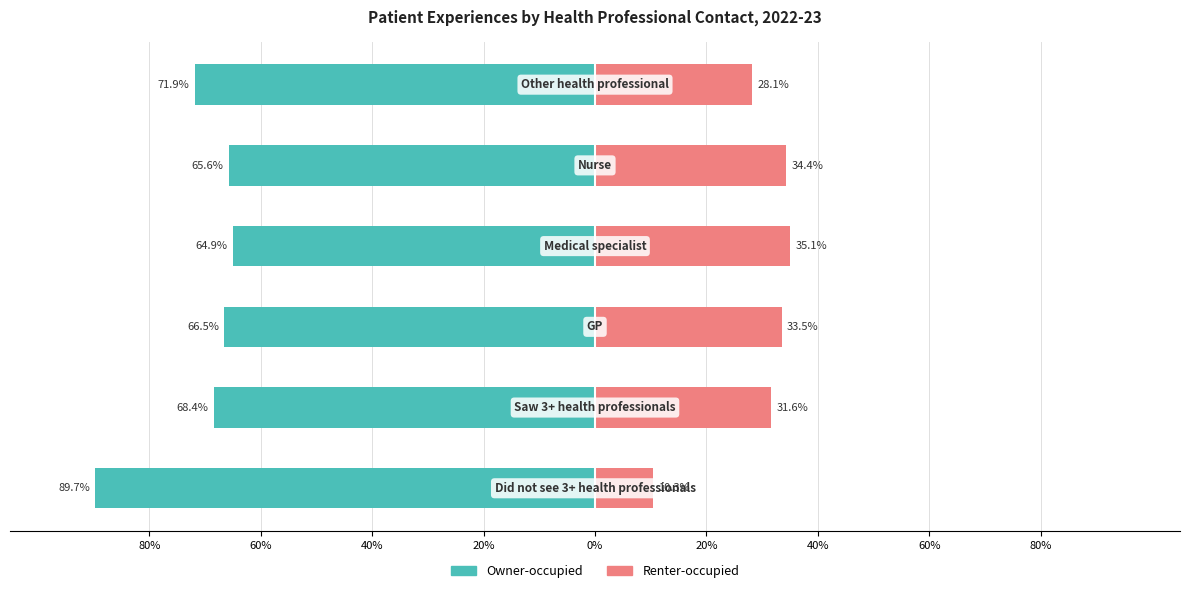

What is the average value of the Renter-occupied series?

28.8